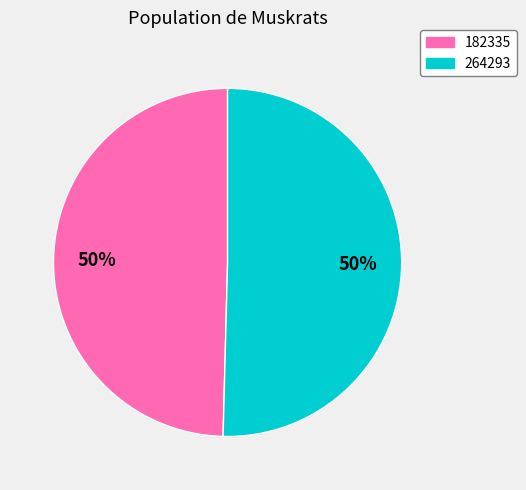

Is the sum of 264293 and 182335 greater than half?

Yes